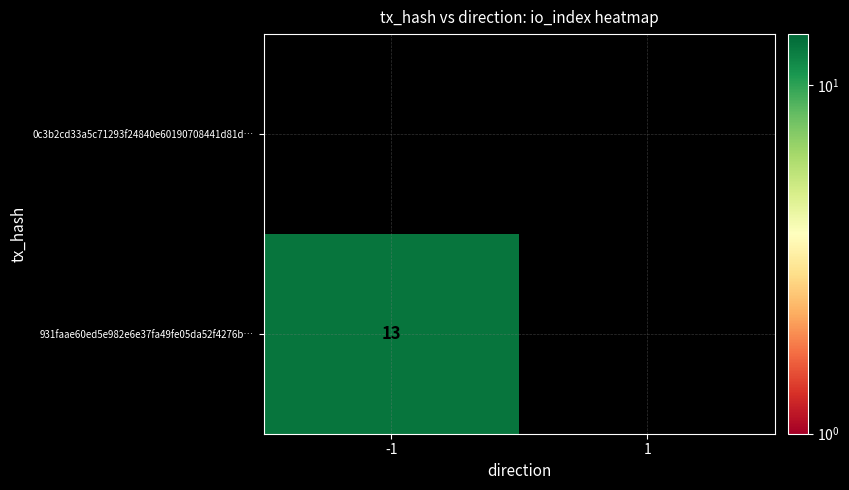

At which label is 931faae60ed5e982e6e37fa49fe05da52f4276b… closest to 6?

1